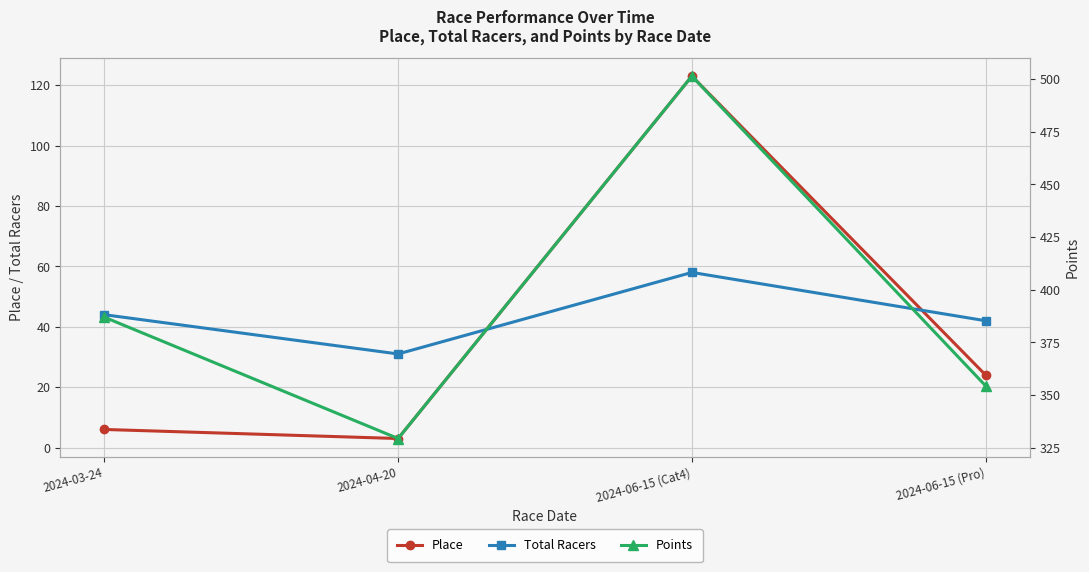

What is the label of the 3rd point from the left?

2024-06-15 (Cat4)